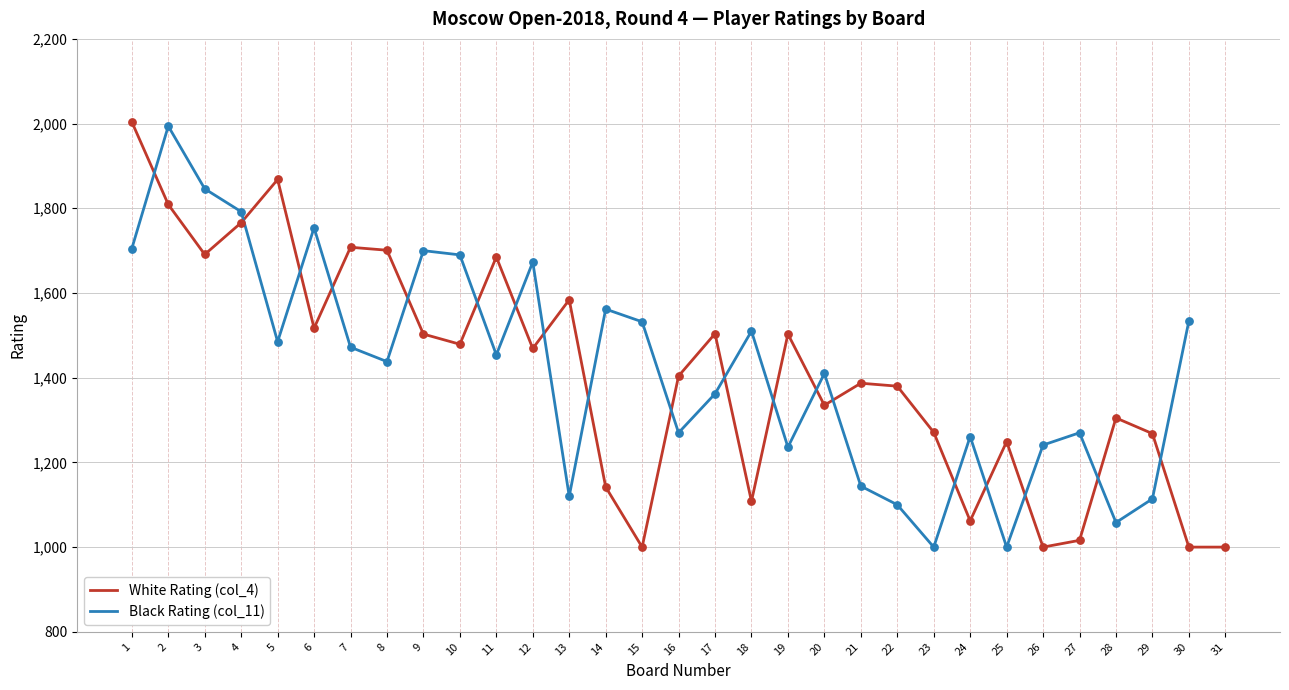

At which category is the sum across all series the highest?

2